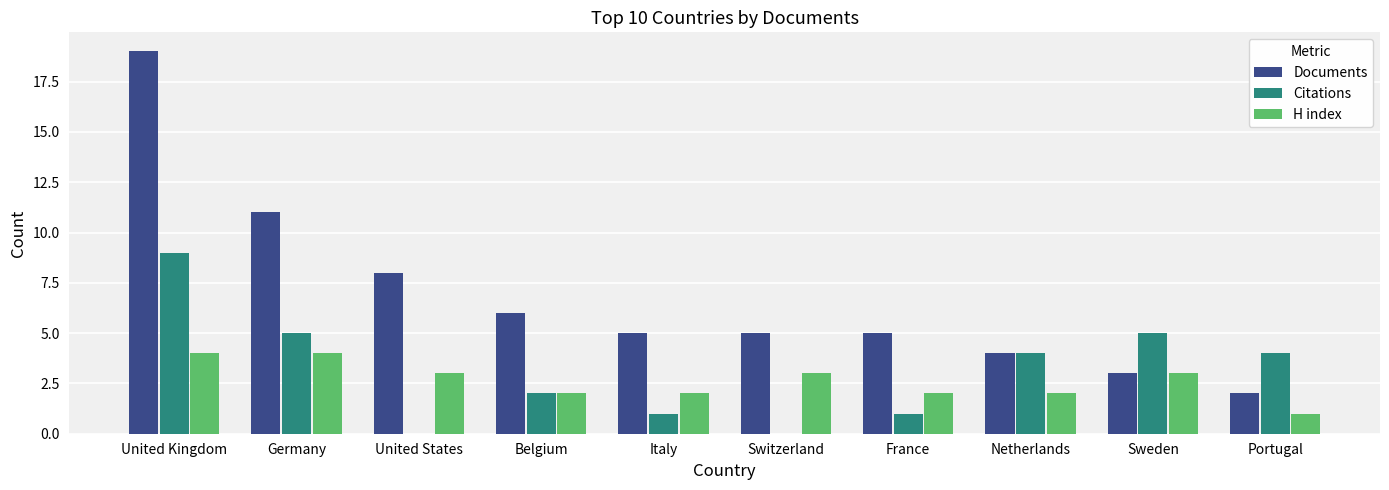

The value of Documents at United Kingdom is 19. True or false?

True